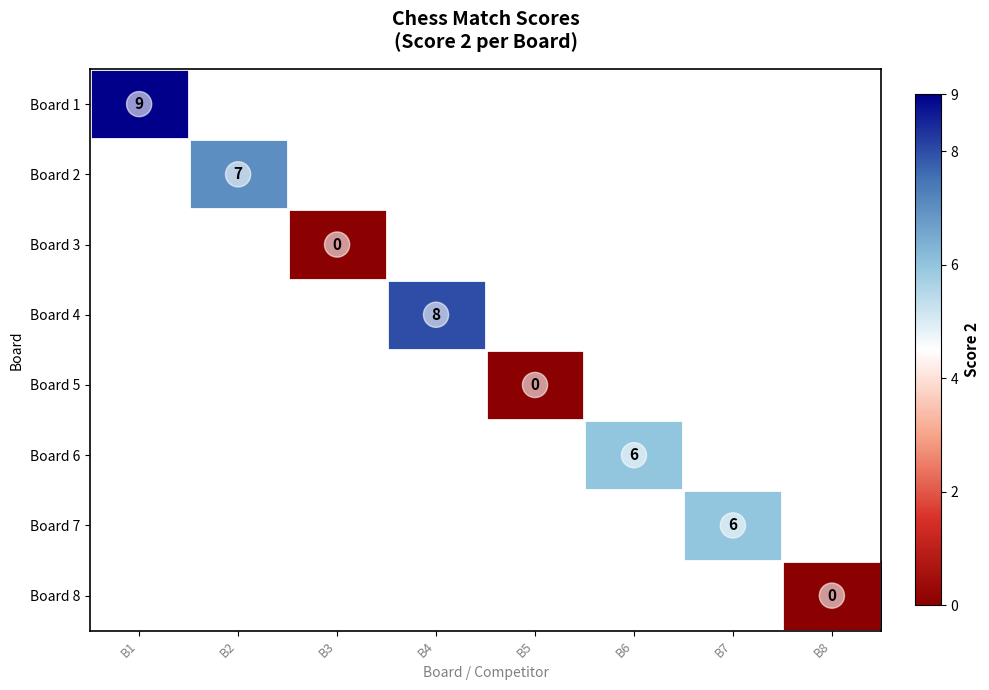

Count the number of data series in this chart.

8